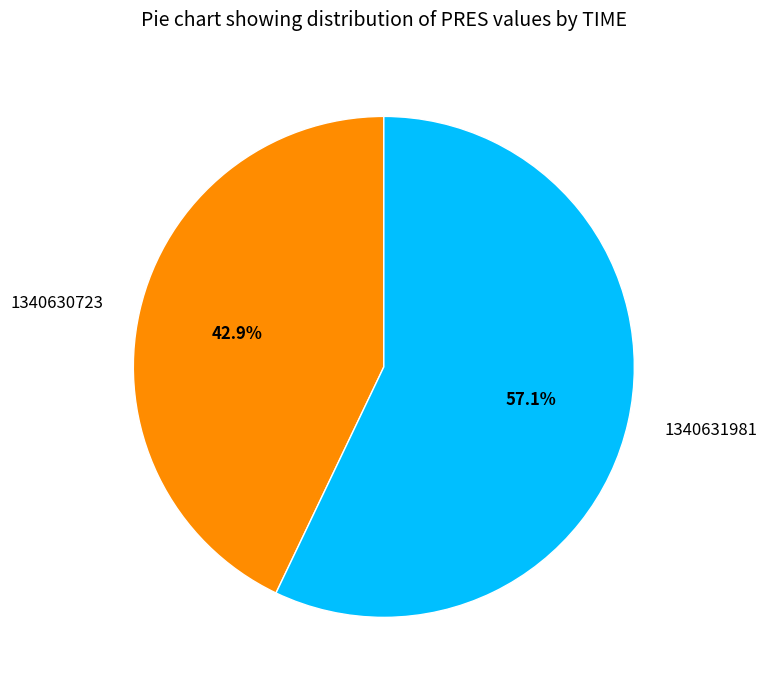

Is 1340630723 the majority of the pie?

No